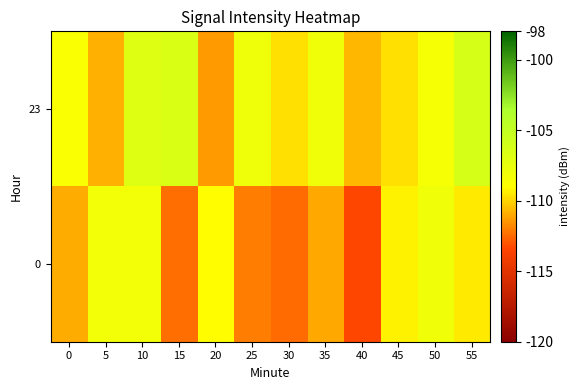

Which series changed the most between 25 and 30?

row_0